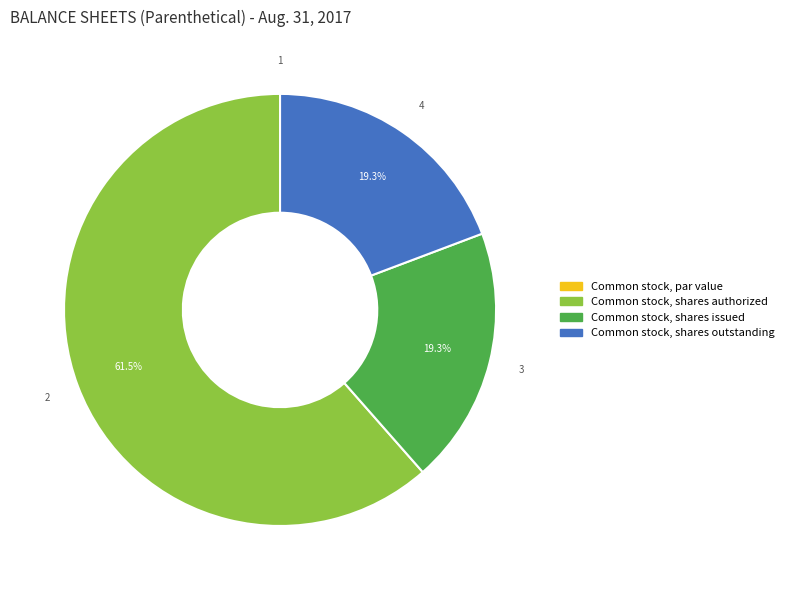

Which slice is the largest?

Common stock, shares authorized